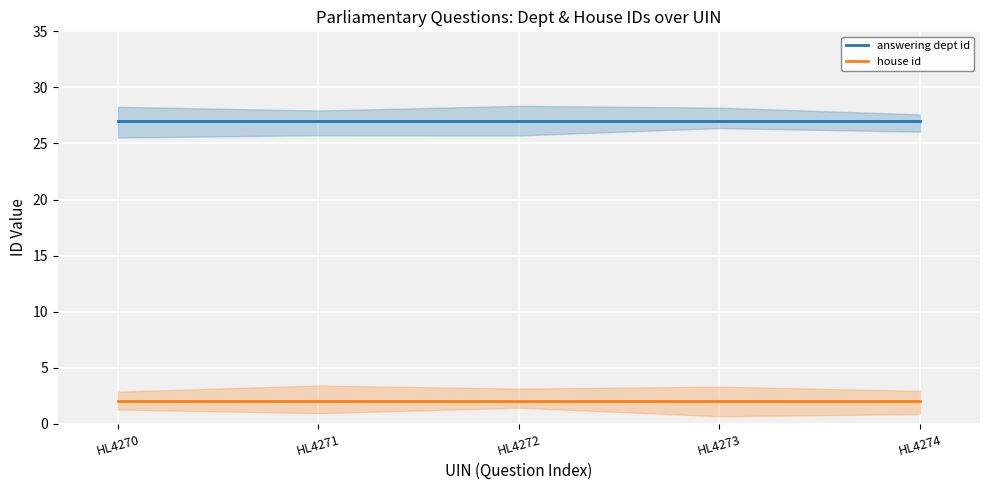

At which label does answering dept id reach its peak?

HL4270